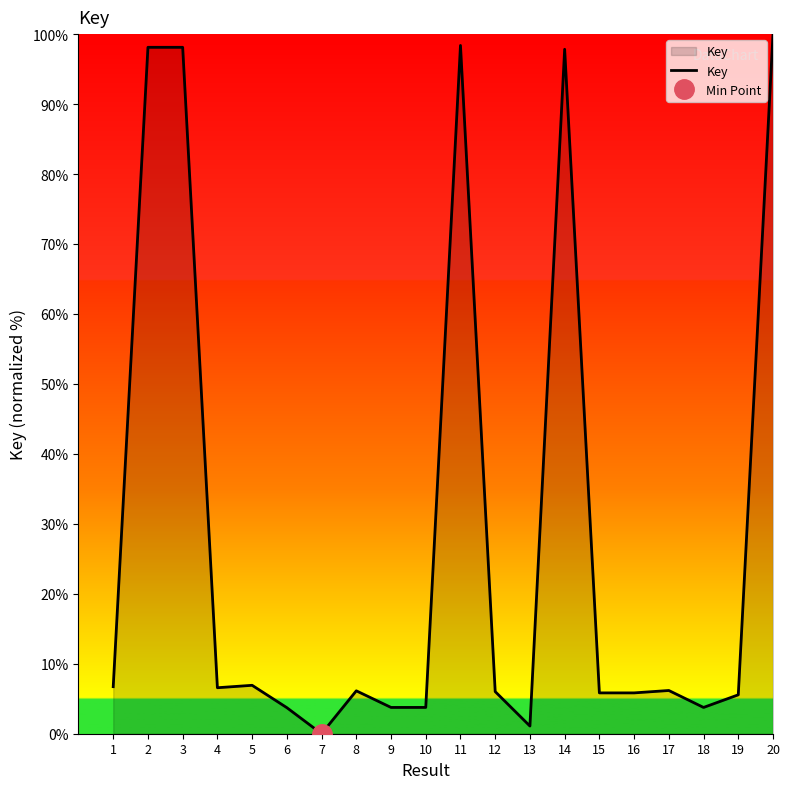

What is the average value?

28.2